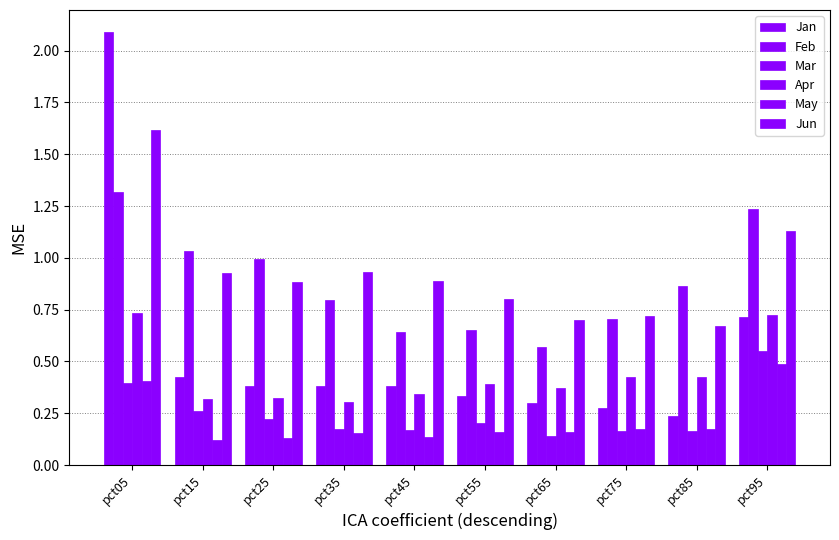

What is the difference between the maximum and second lowest values in the Feb series?

0.7